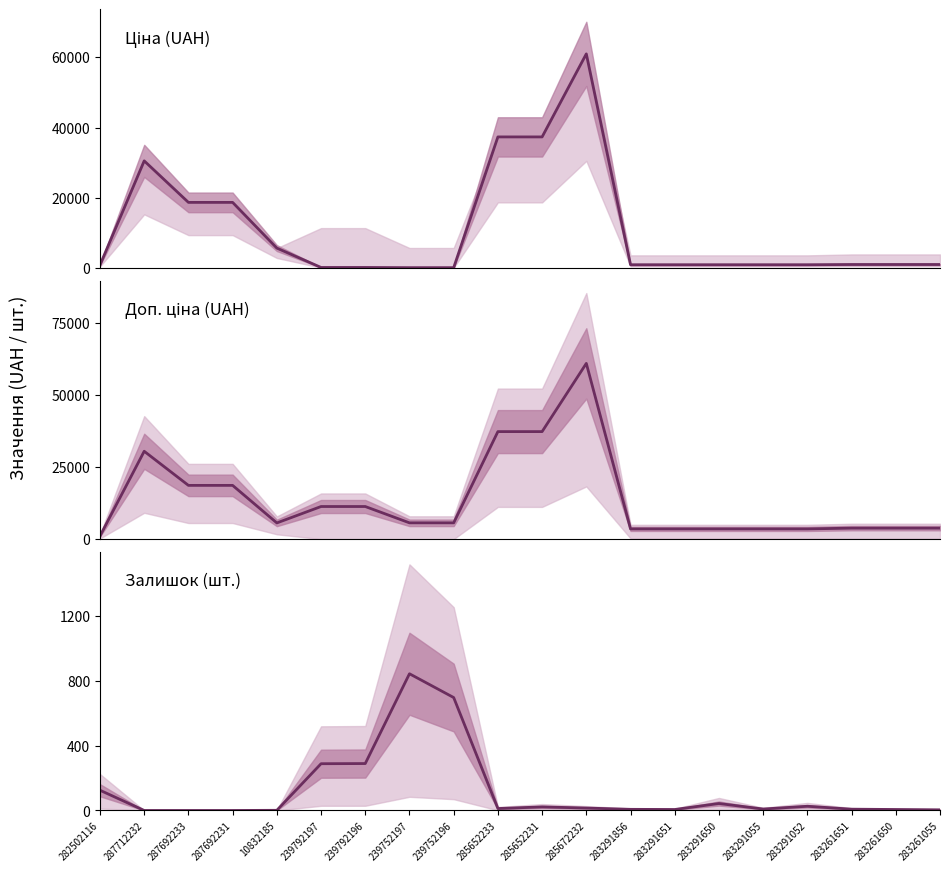

Count the number of data series in this chart.

3